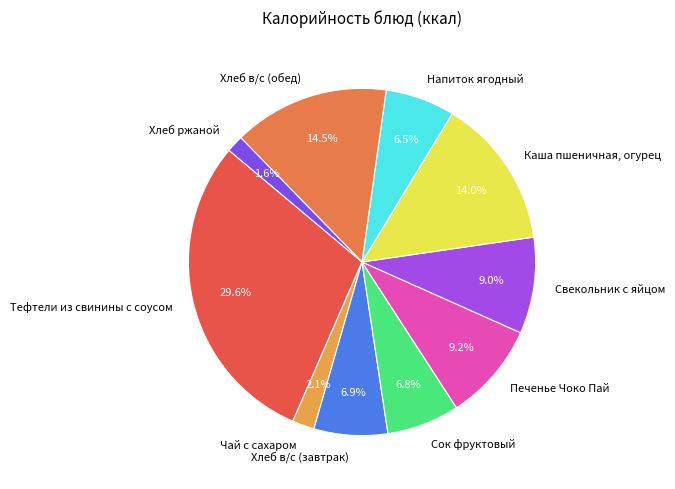

What is the ratio of the value at Напиток ягодный to the value at Хлеб в/с (завтрак)?

0.9